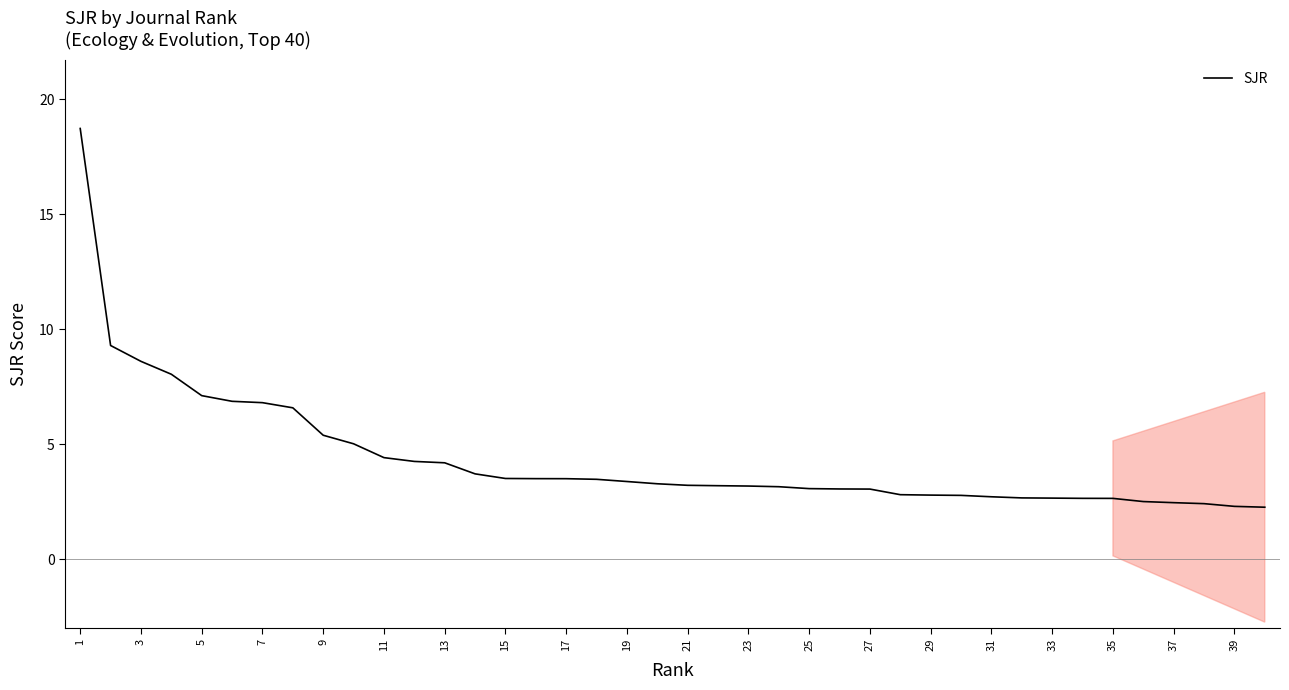

Count the number of categories in the chart.

40